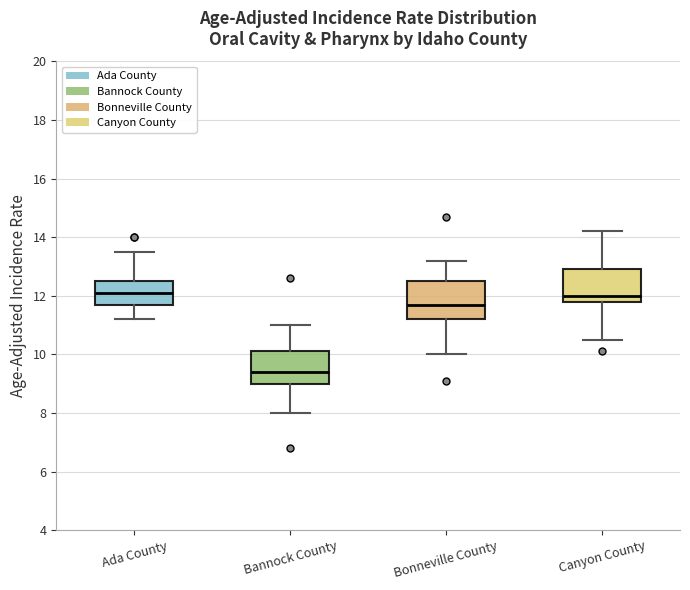

Reading left to right, read every box against the y-axis: the position of its median line, the range the box covers, and the ends of its whiskers. The values are not printed on the chart, so give them approximately, as read against the axis.

Ada County: median 12.2, box 11.8 to 12.6, whiskers 11.2 to 13.6
Bannock County: median 9.4, box 9.0 to 10.2, whiskers 8.0 to 11.0
Bonneville County: median 11.8, box 11.2 to 12.6, whiskers 10.0 to 13.2
Canyon County: median 12.0, box 11.8 to 13.0, whiskers 10.6 to 14.2